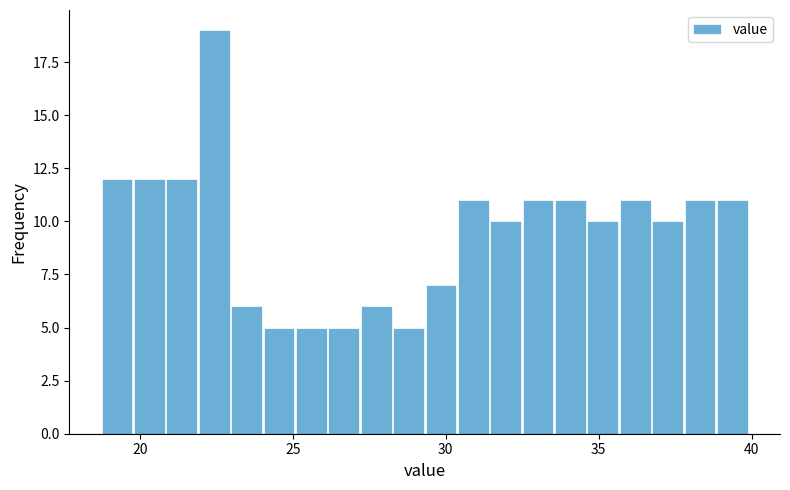

Around what value on the x-axis is the tallest bar? Give the approximate position of its centre, as read against the axis.

22.5